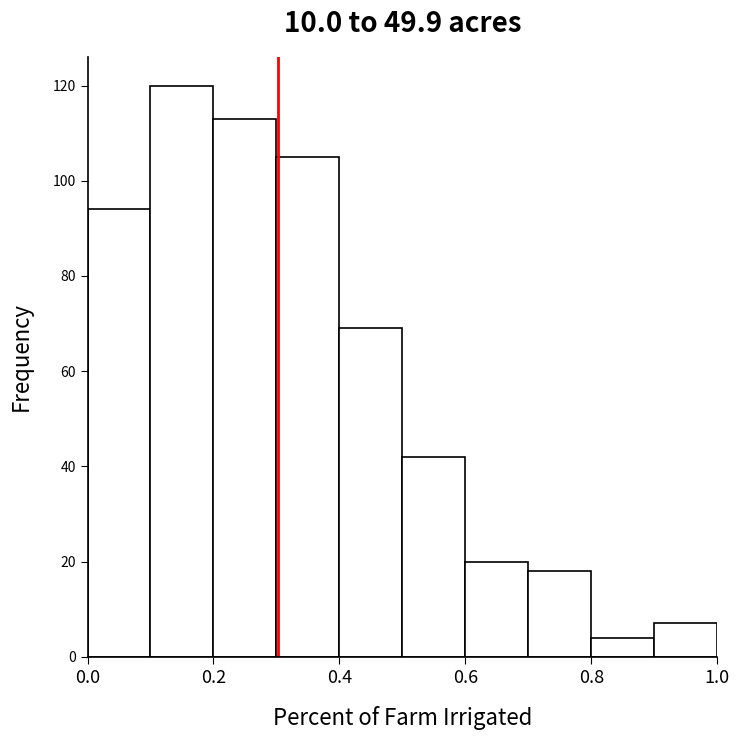

Which range on the x-axis has the tallest bar?

0.1 to 0.2